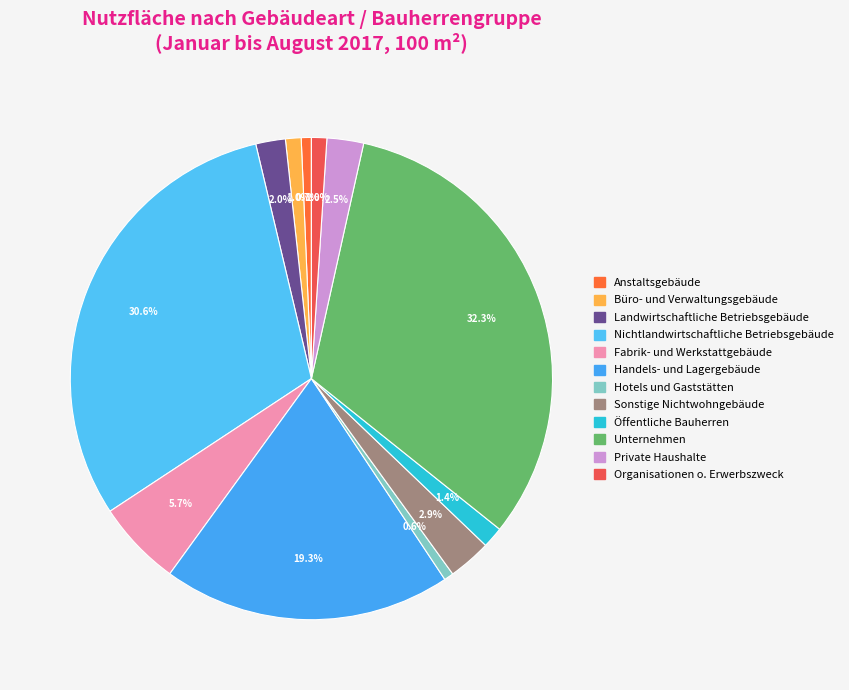

To the nearest percent, what is the difference between the largest and smallest slice percentages?

32%